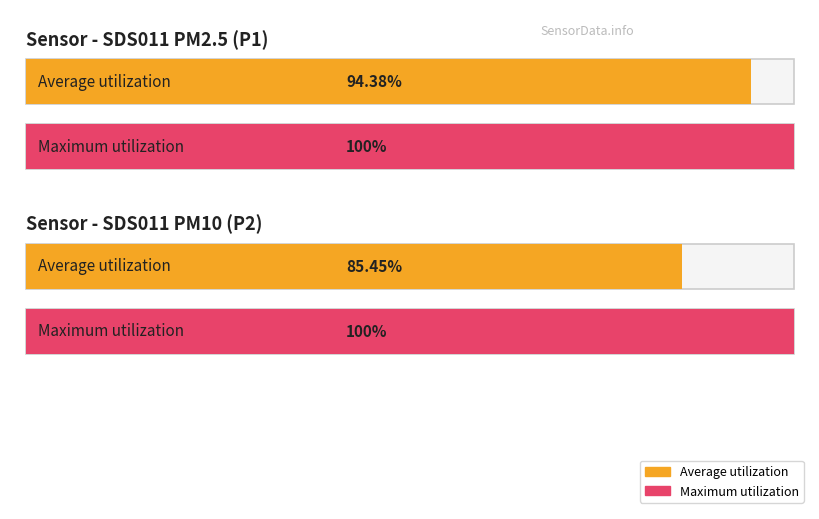

What is the difference between the second highest and minimum values in the SDS_P2 series?

0.1